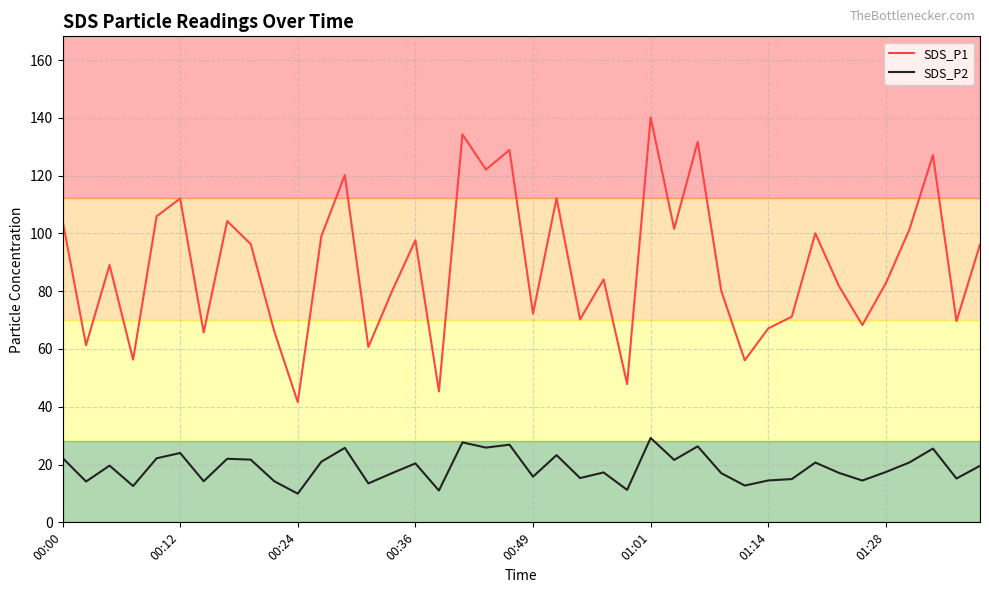

Is this an area chart (filled region under the line)?

No